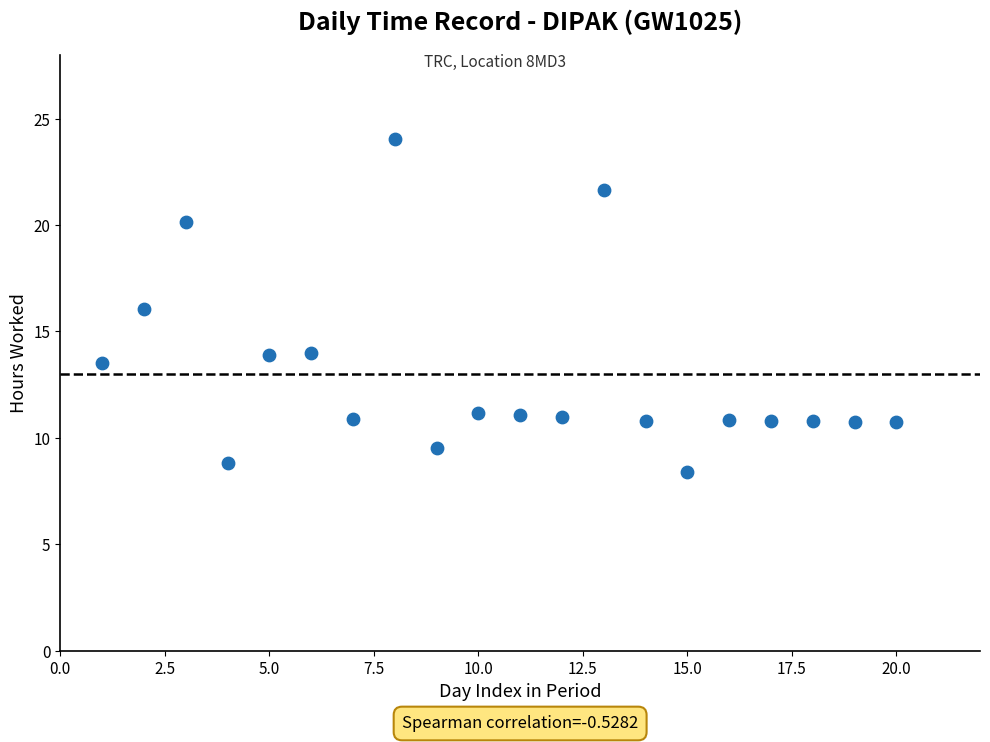

What is the range of Y values (max minus min)?

15.6